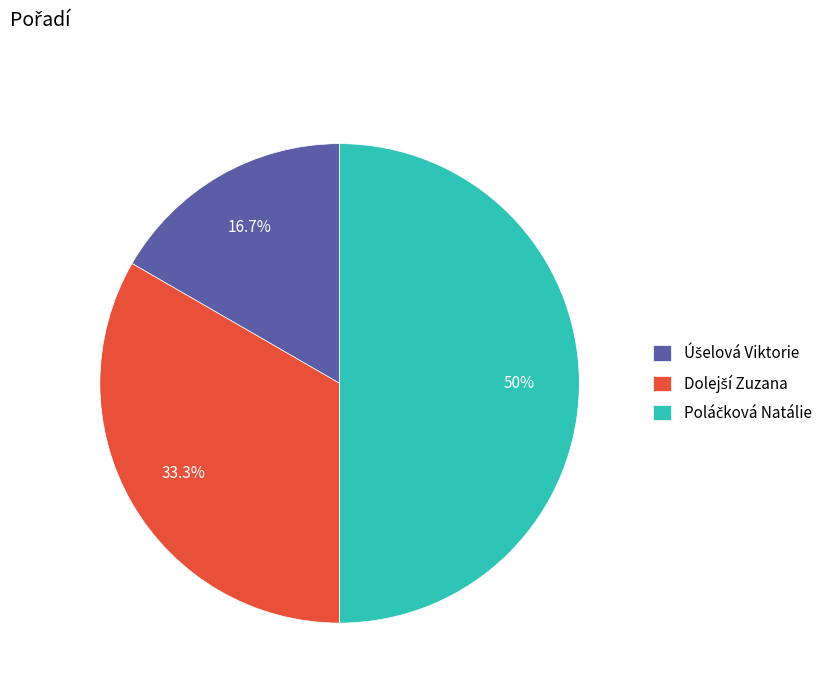

Count the number of slices in the pie.

3